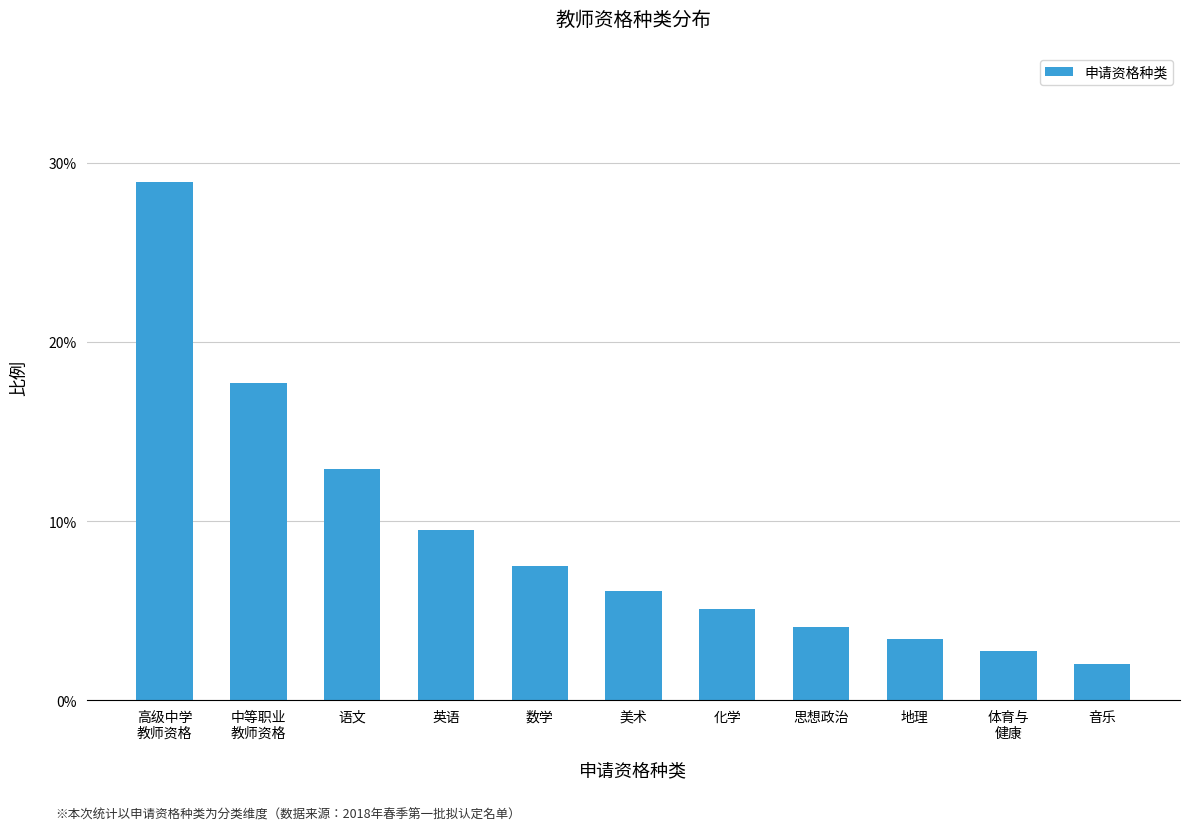

What is the greatest value displayed?

0.3